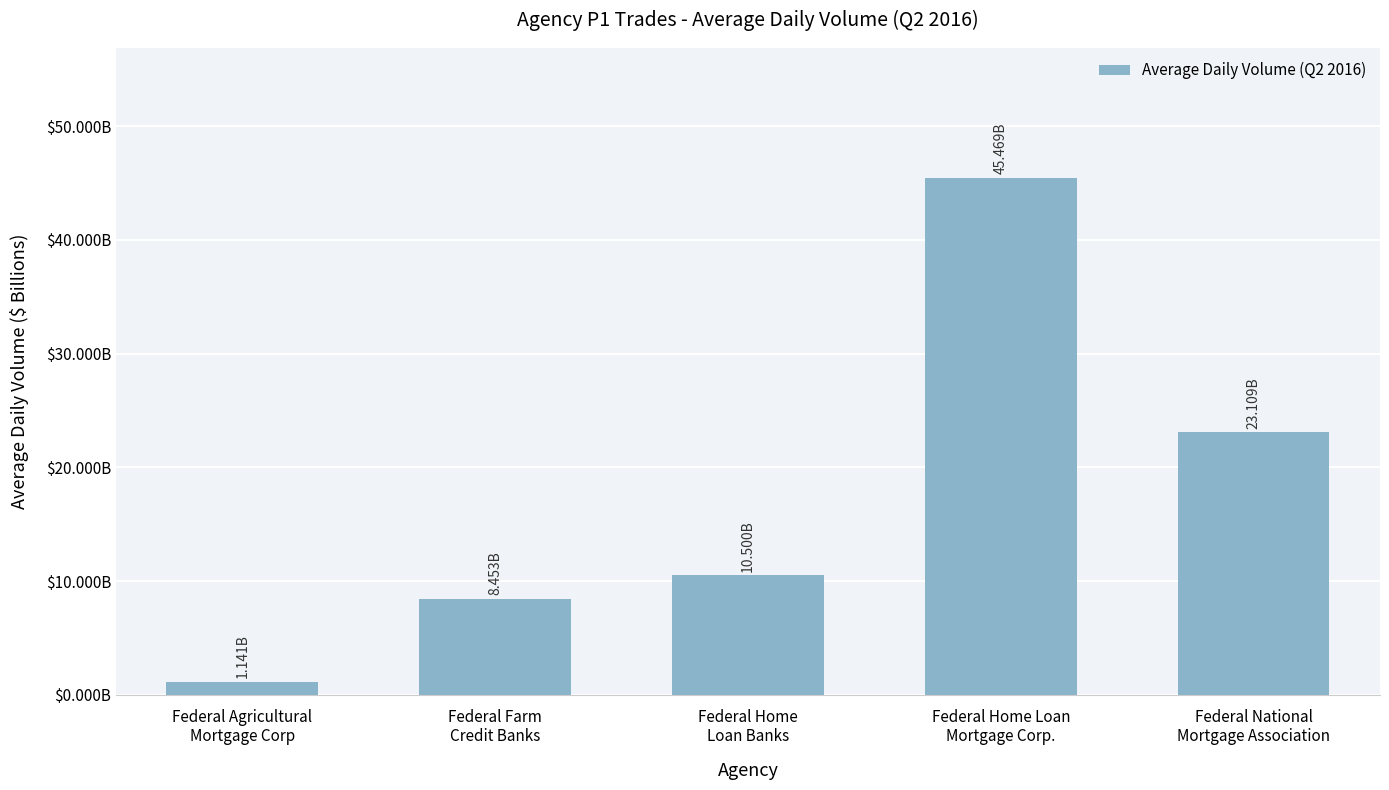

What is the value of the 2nd bar from the left?

8.5